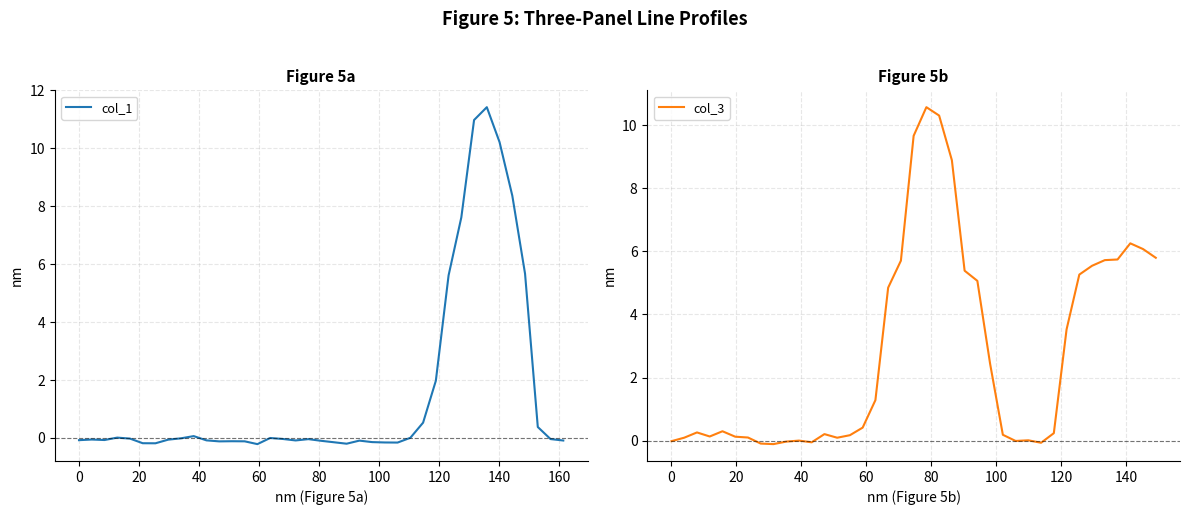

What is the smallest value displayed?

-0.2